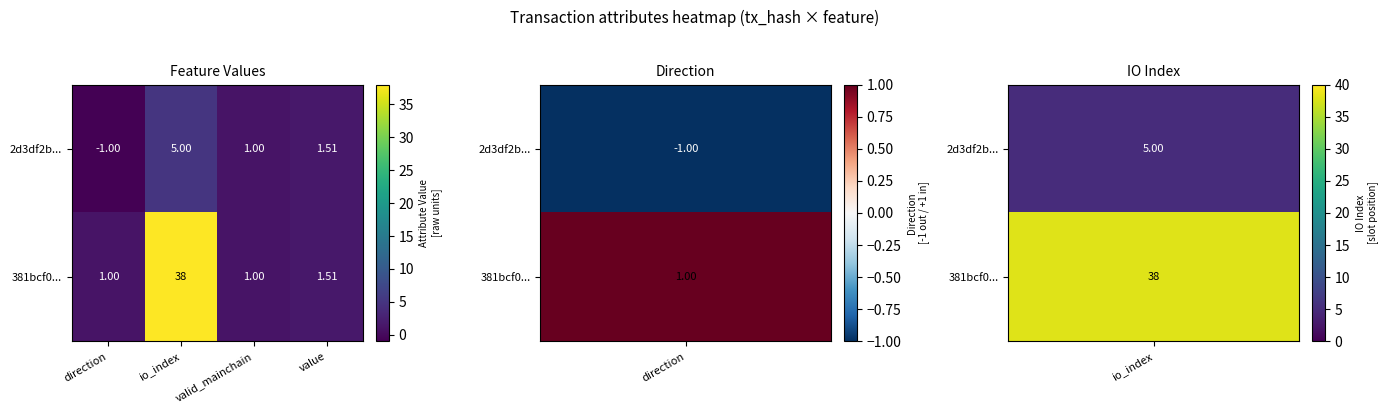

At which label does 2d3df2b... reach its peak?

io_index